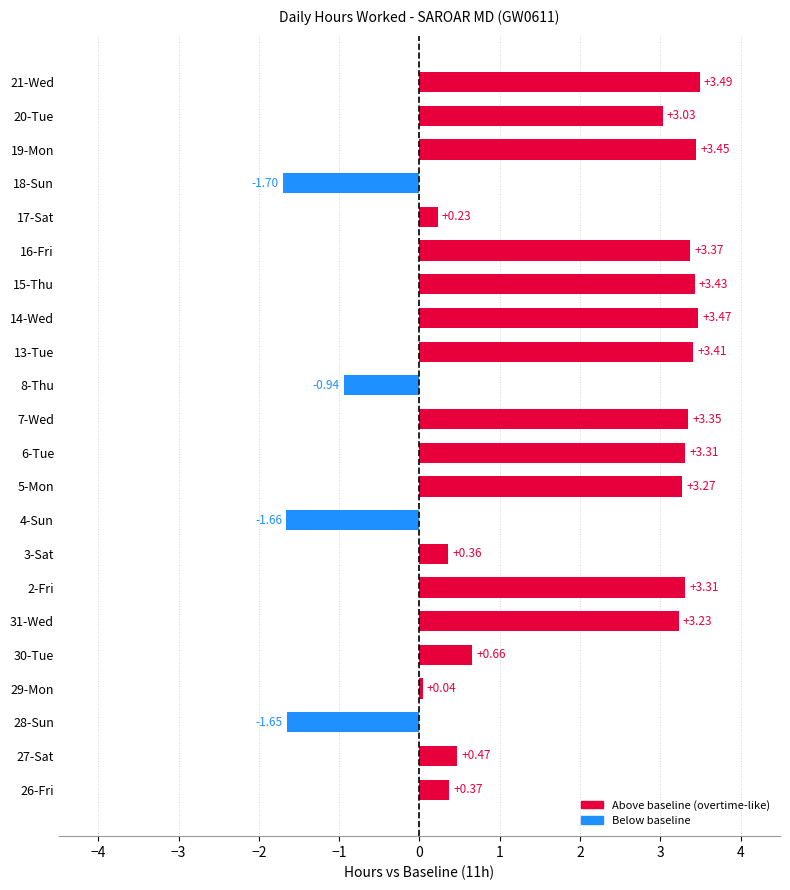

What is the sum of the values at 16-Fri and 19-Mon?

6.8